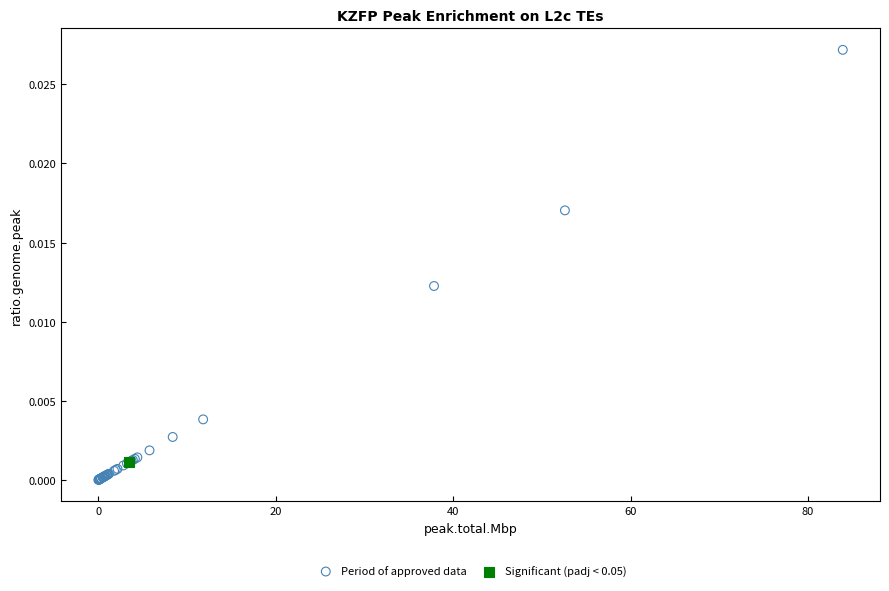

What are all the series names shown in the legend?

Period of approved data, Significant (padj < 0.05)